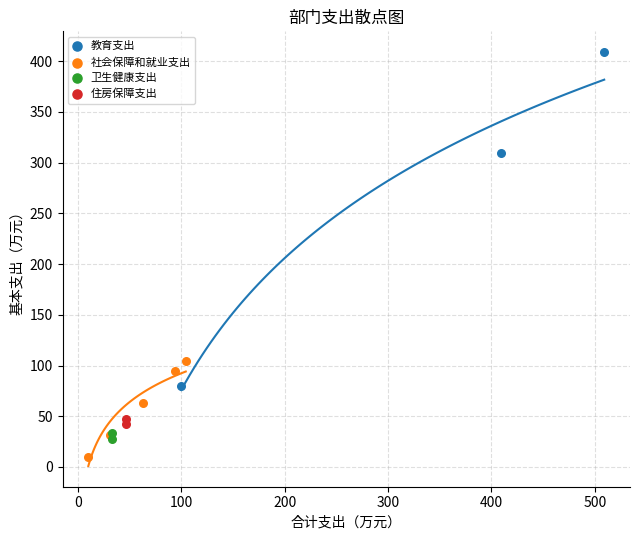

Which series has the largest Y range (max minus min)?

教育支出